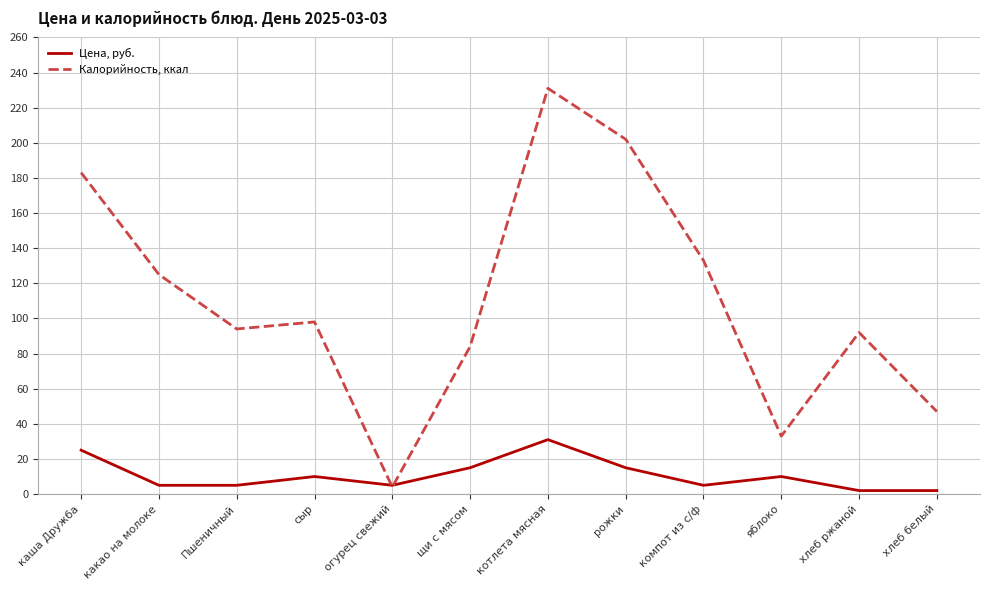

Reading left to right, transcribe all the data shown in this chart.

Цена, руб.: каша Дружба=25	какао на молоке=5	Пшеничный=5	сыр=10	огурец свежий=5	щи с мясом=15	котлета мясная=31	рожки=15	компот из с/ф=5	яблоко=10	хлеб ржаной=2	хлеб белый=2
Калорийность, ккал: каша Дружба=183	какао на молоке=125	Пшеничный=94	сыр=98	огурец свежий=4	щи с мясом=84	котлета мясная=231	рожки=202	компот из с/ф=133	яблоко=33	хлеб ржаной=92	хлеб белый=47